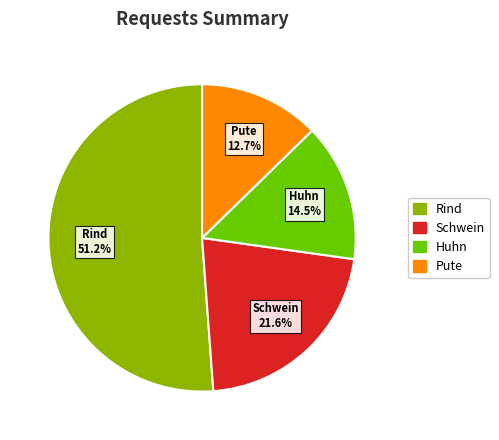

Is there any slice that represents more than half of the pie?

Yes